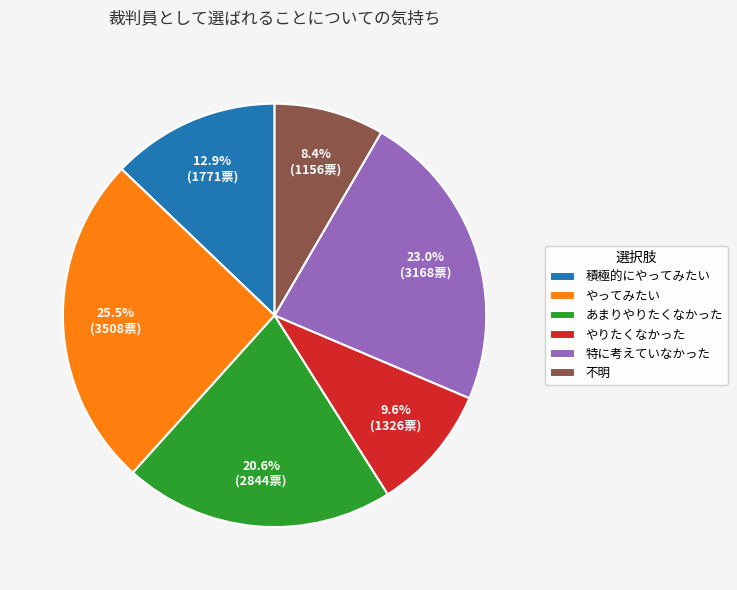

To the nearest percent, what is the combined percentage of やってみたい and あまりやりたくなかった?

46%